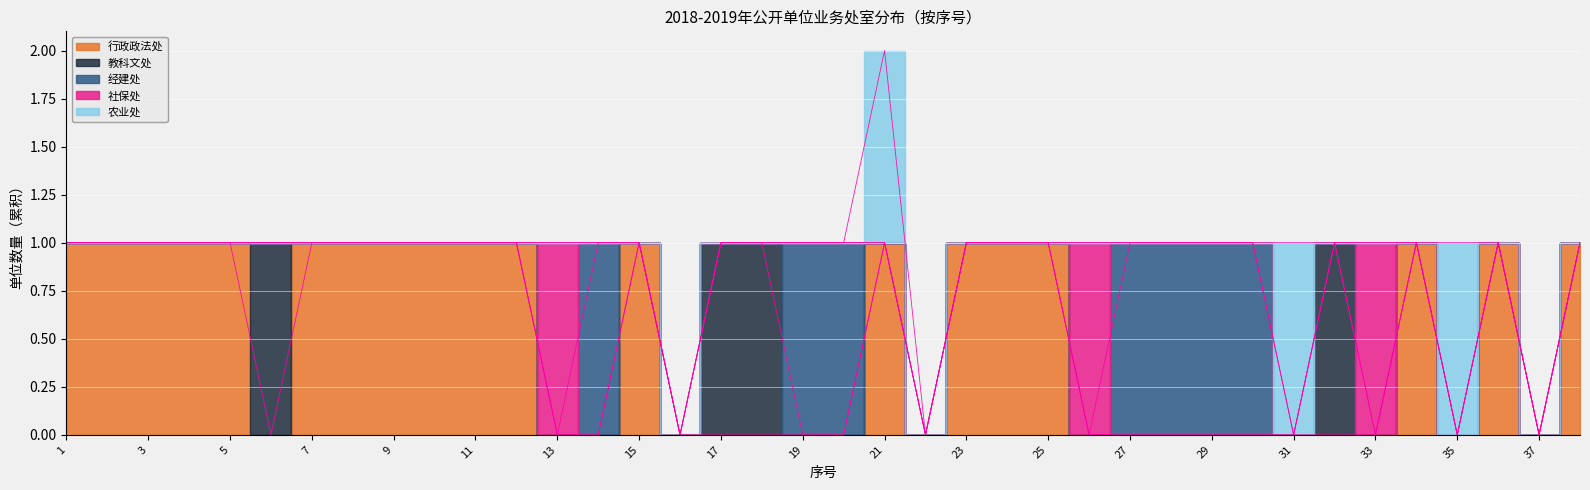

Rank the series by their maximum value, from highest to lowest.

行政政法处, 教科文处, 经建处, 社保处, 农业处